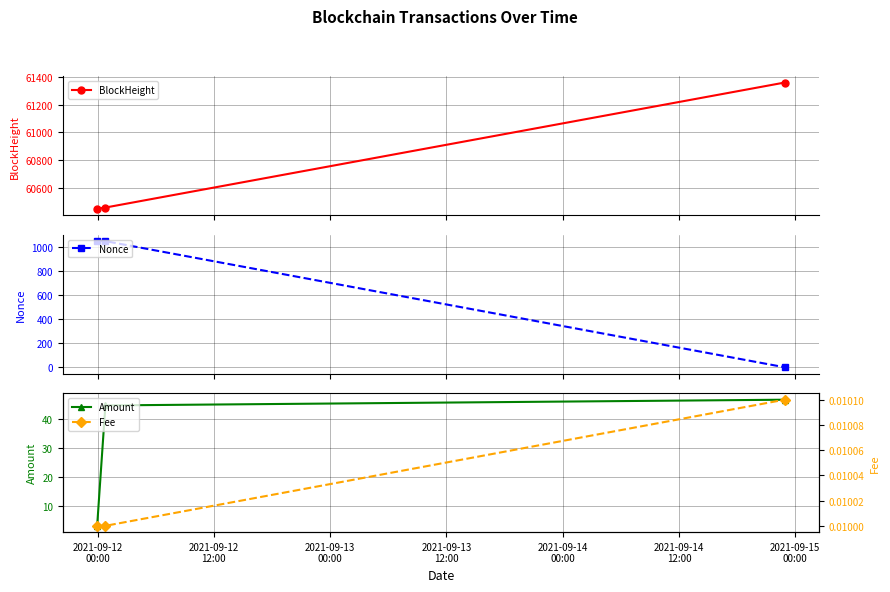

What is the highest value of the BlockHeight series?

61360